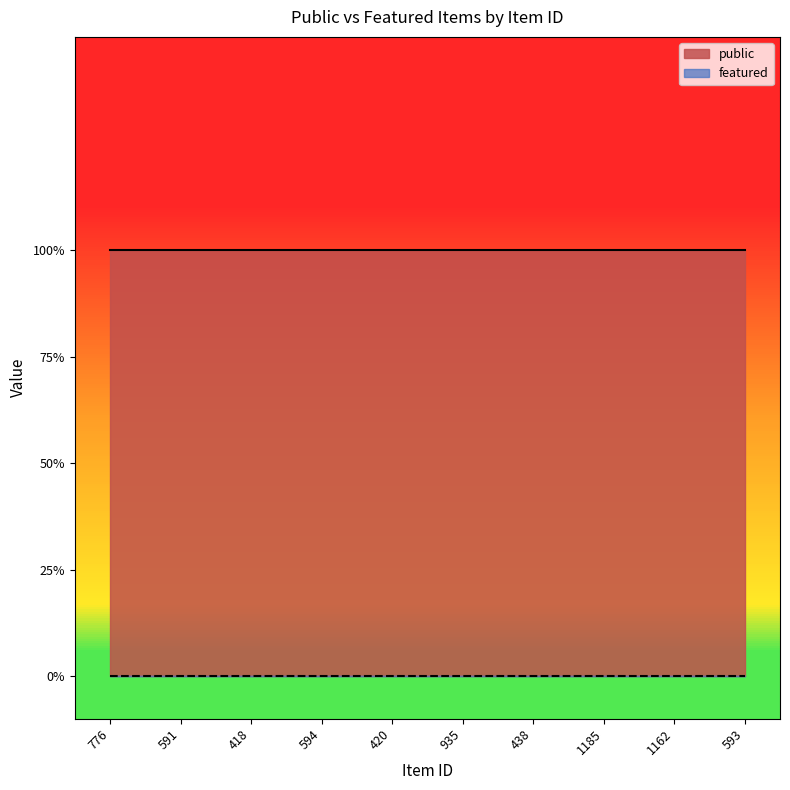

What is the total value across all series at 591?

1